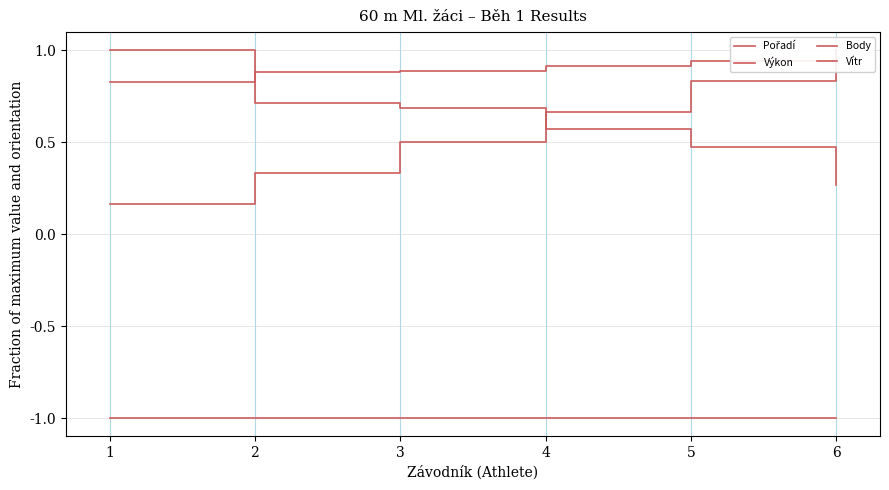

Rank the series at 1 from highest to lowest value.

Body, Výkon, Pořadí, Vítr